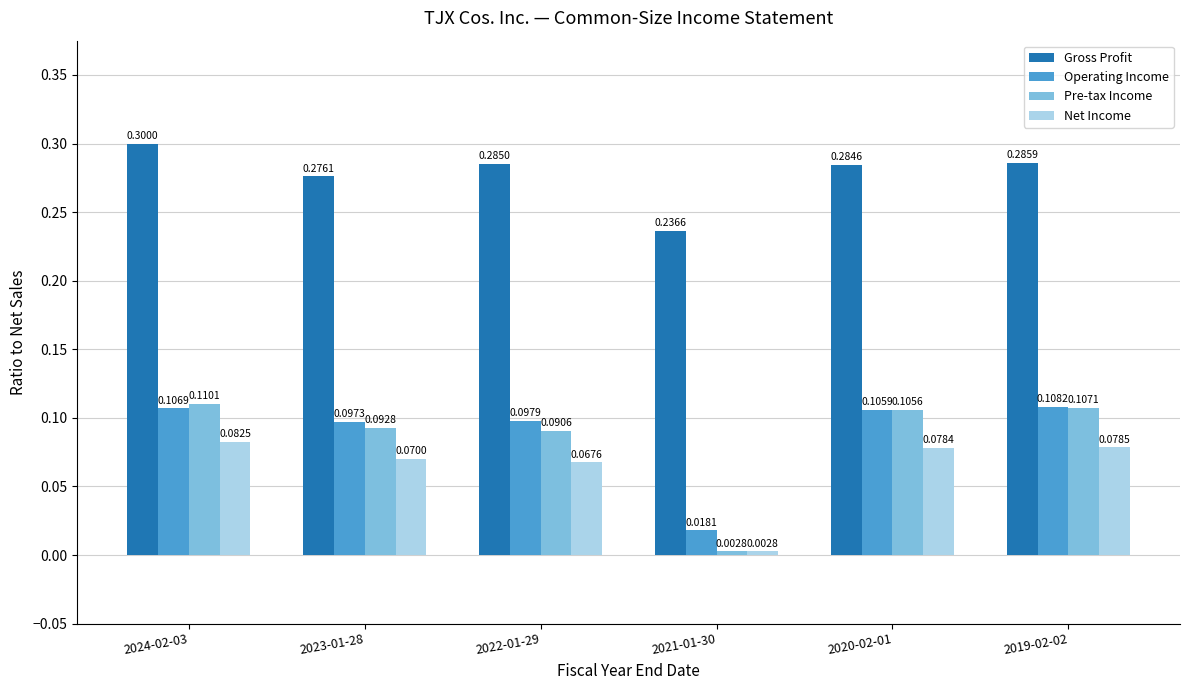

How many bars are there in each group?

4